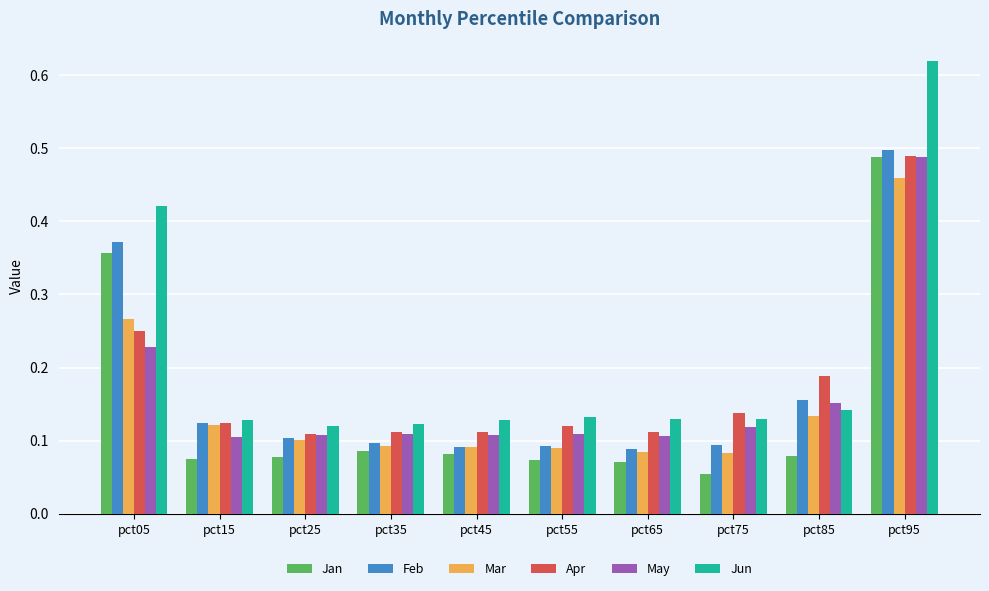

At which category does the chart reach its minimum across all series?

pct75